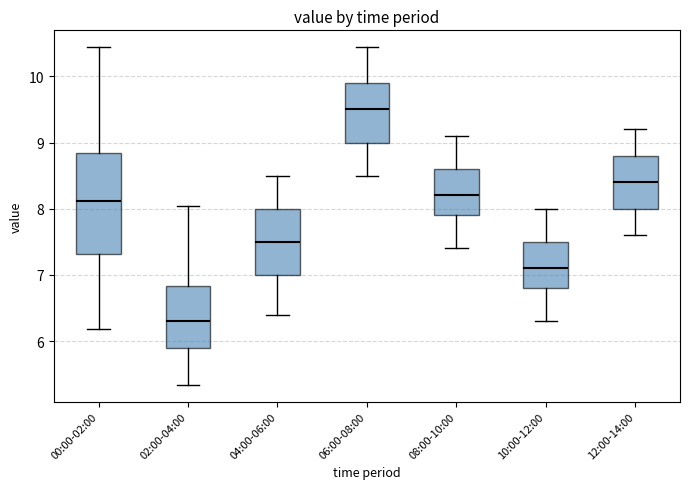

Which box is the tallest, from its lower edge to its upper edge?

00:00-02:00